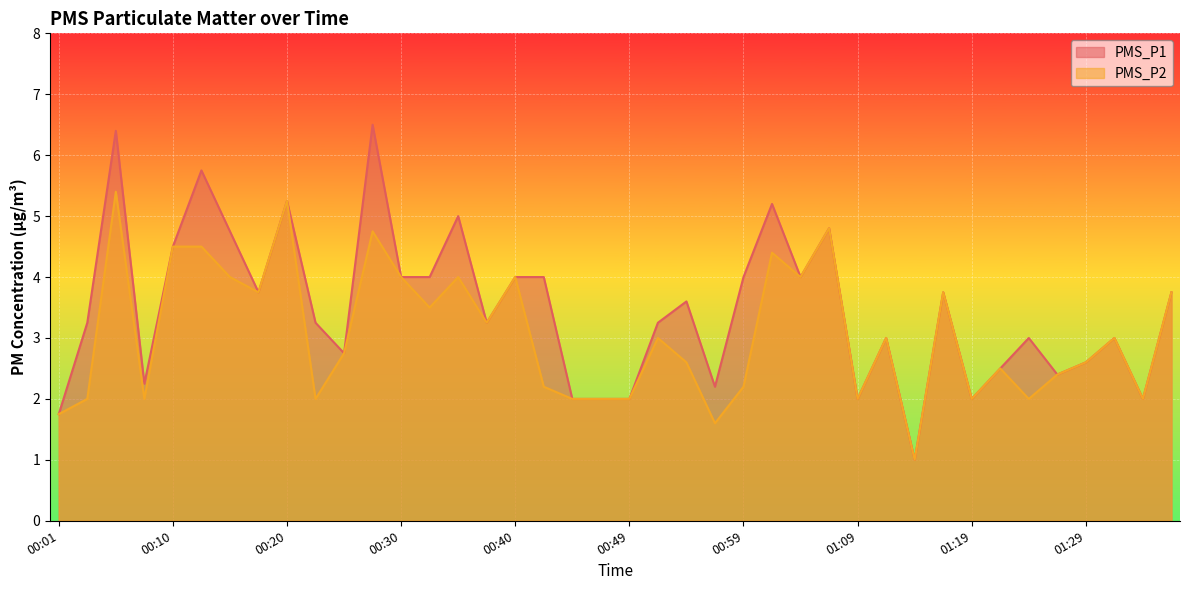

What is the lowest value of the PMS_P2 series?

1.0